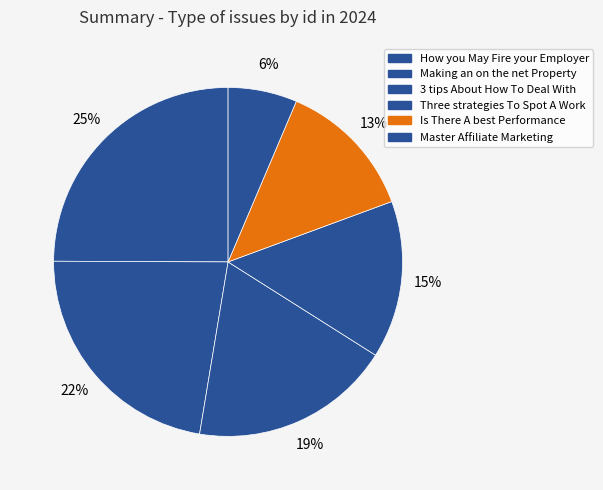

Which category has the biggest portion of the pie?

How you May Fire your Employer